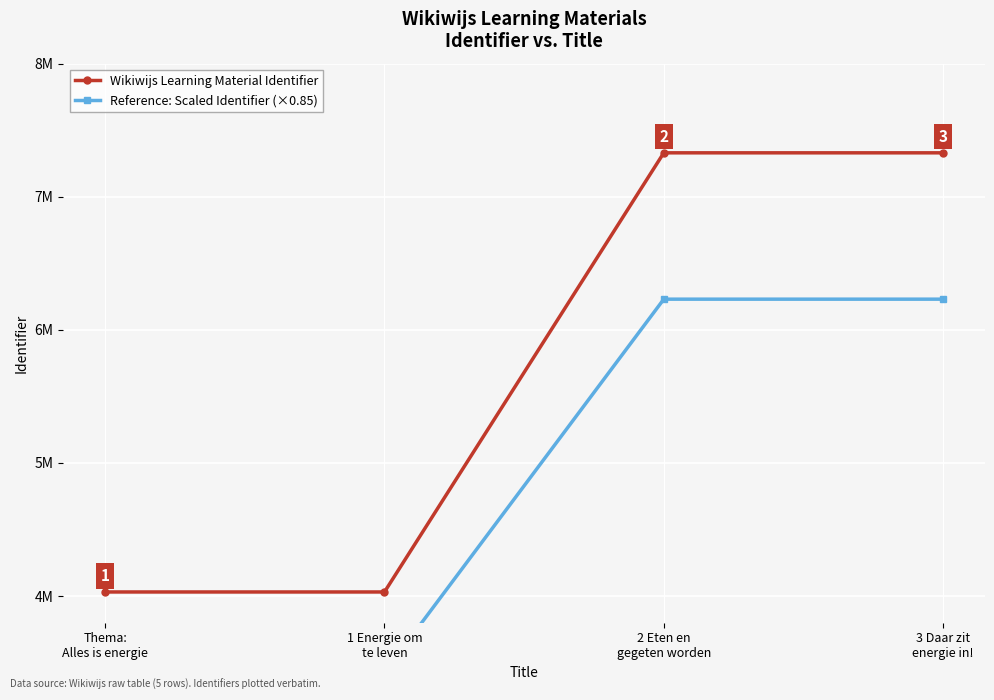

The Reference: Scaled Identifier (×0.85) series shows 1275355.5 at Thema:
Alles is energie. True or false?

False